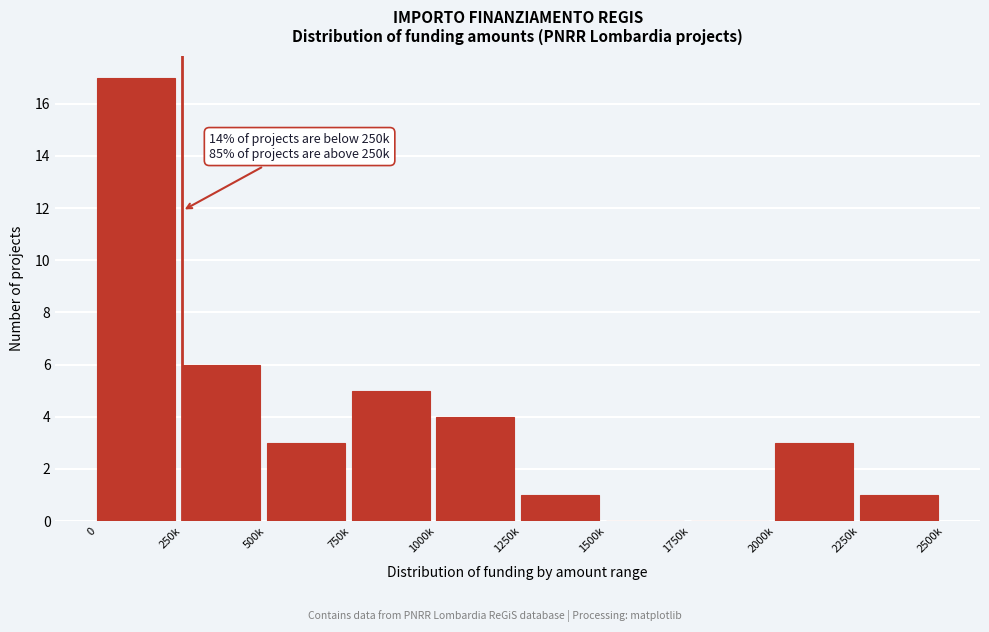

Reading right to left, transcribe all the data shown in this chart.

2250k=1	2000k=3	1750k=0	1500k=0	1250k=1	1000k=4	750k=5	500k=3	250k=6	0=17